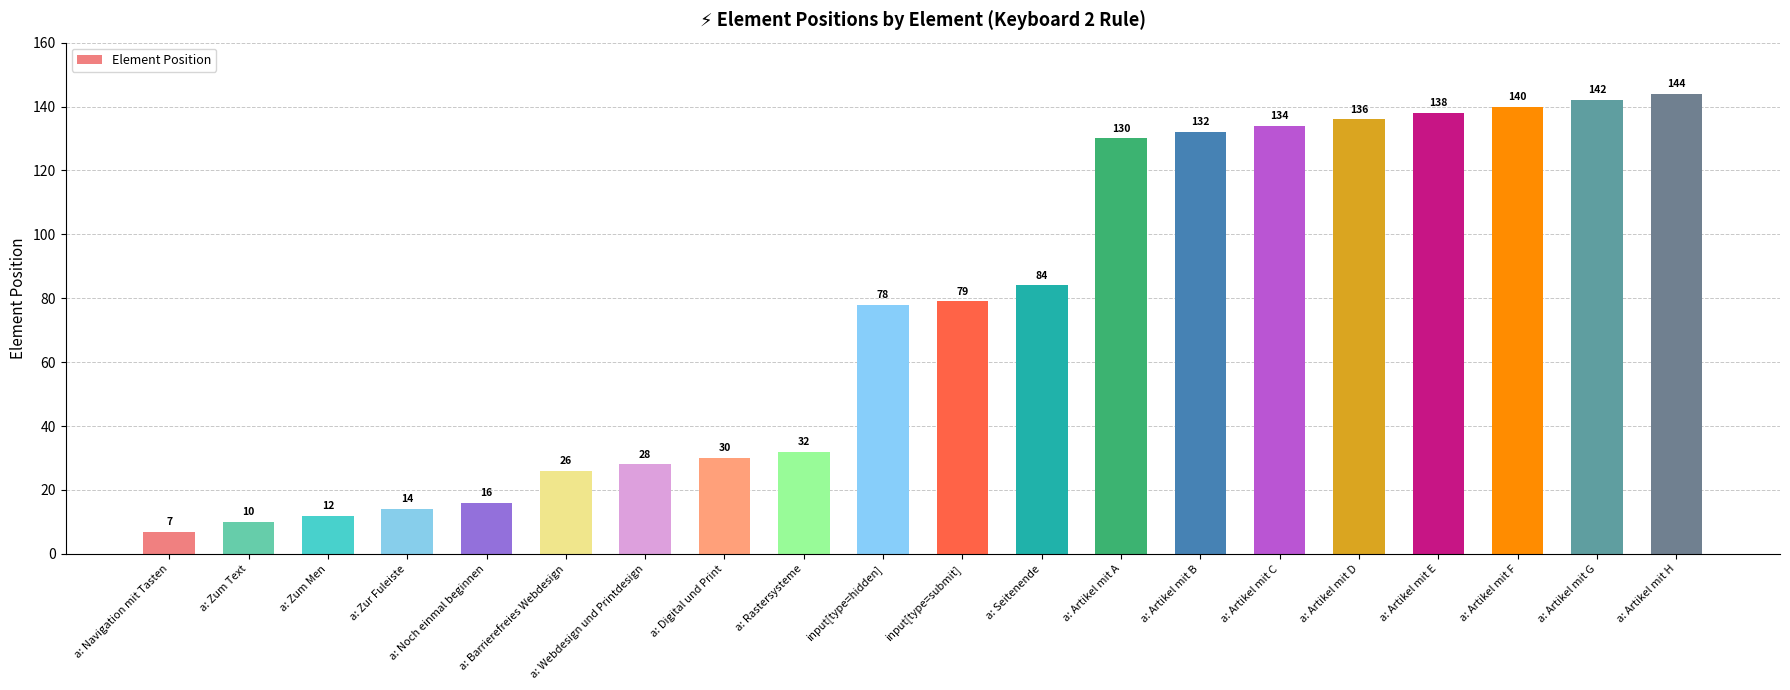

What position from the left is a: Artikel mit D?

16